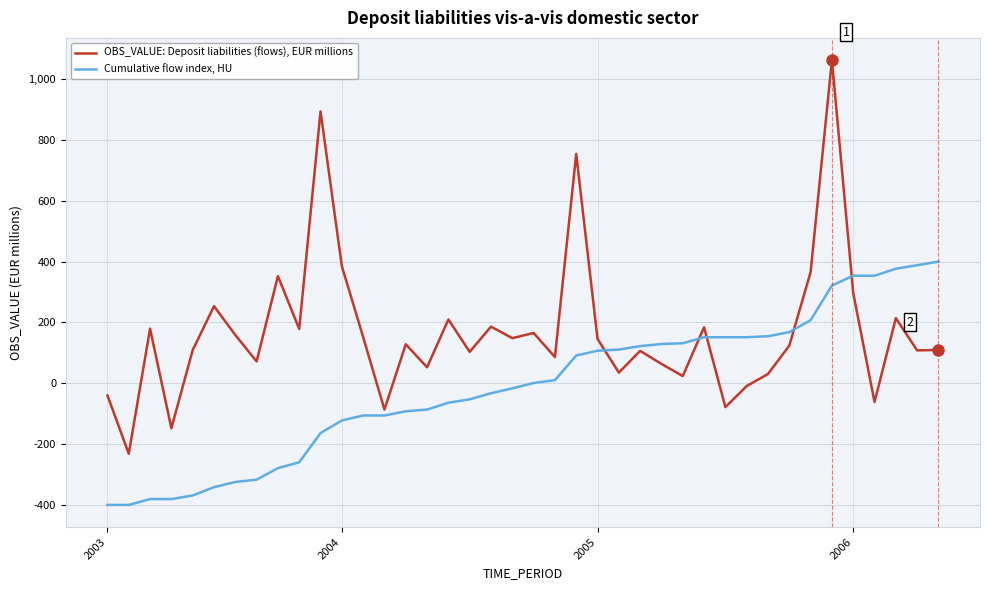

Rank the series by their average value, from highest to lowest.

OBS_VALUE: Deposit liabilities (flows), EUR millions, Cumulative flow index, HU